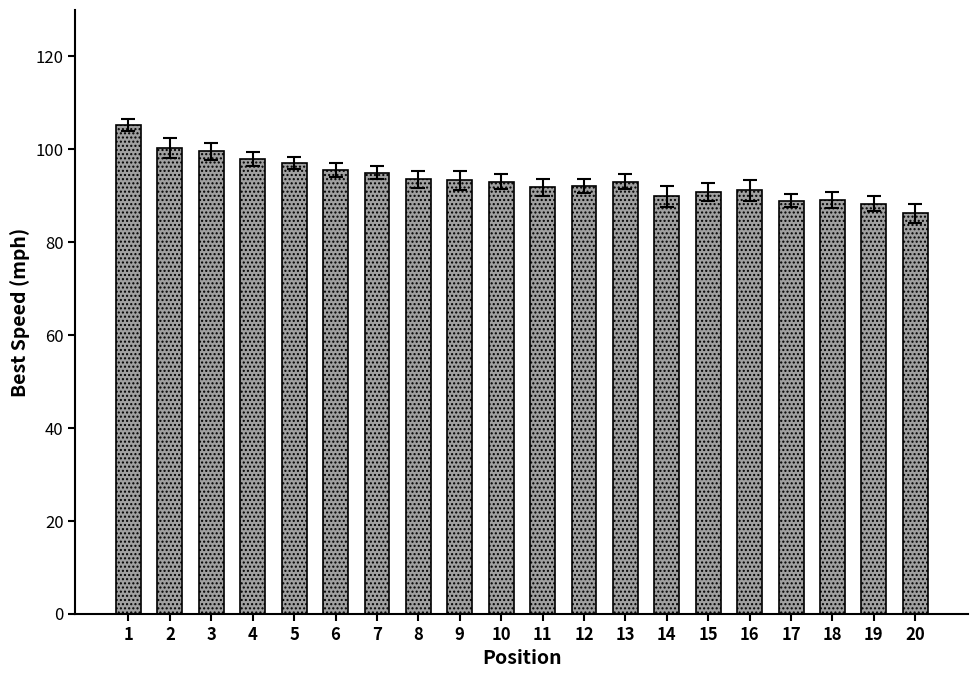

Which label corresponds to the largest value in the chart?

1